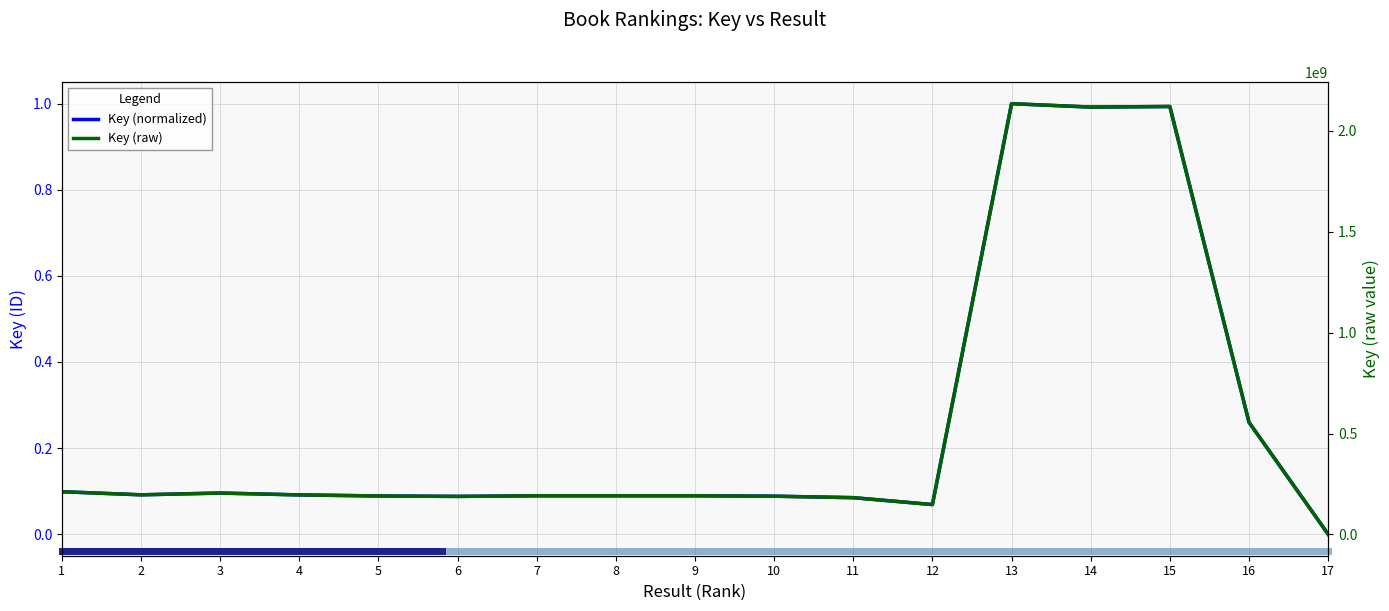

Reading left to right, list all the values displayed in this chart.

Key (normalized): 1=0.1	2=0.1	3=0.1	4=0.1	5=0.1	6=0.1	7=0.1	8=0.1	9=0.1	10=0.1	11=0.1	12=0.1	13=1.0	14=1.0	15=1.0	16=0.3	17=0.0
Key (raw): 1=211970136.0	2=196552743.0	3=205327818.0	4=196051708.0	5=190868723.0	6=188658935.0	7=191750642.0	8=191750697.0	9=191750811.0	10=189764374.0	11=182438155.0	12=148288216.0	13=2134093518.0	14=2117326815.0	15=2120172167.0	16=555853316.0	17=1436473.0